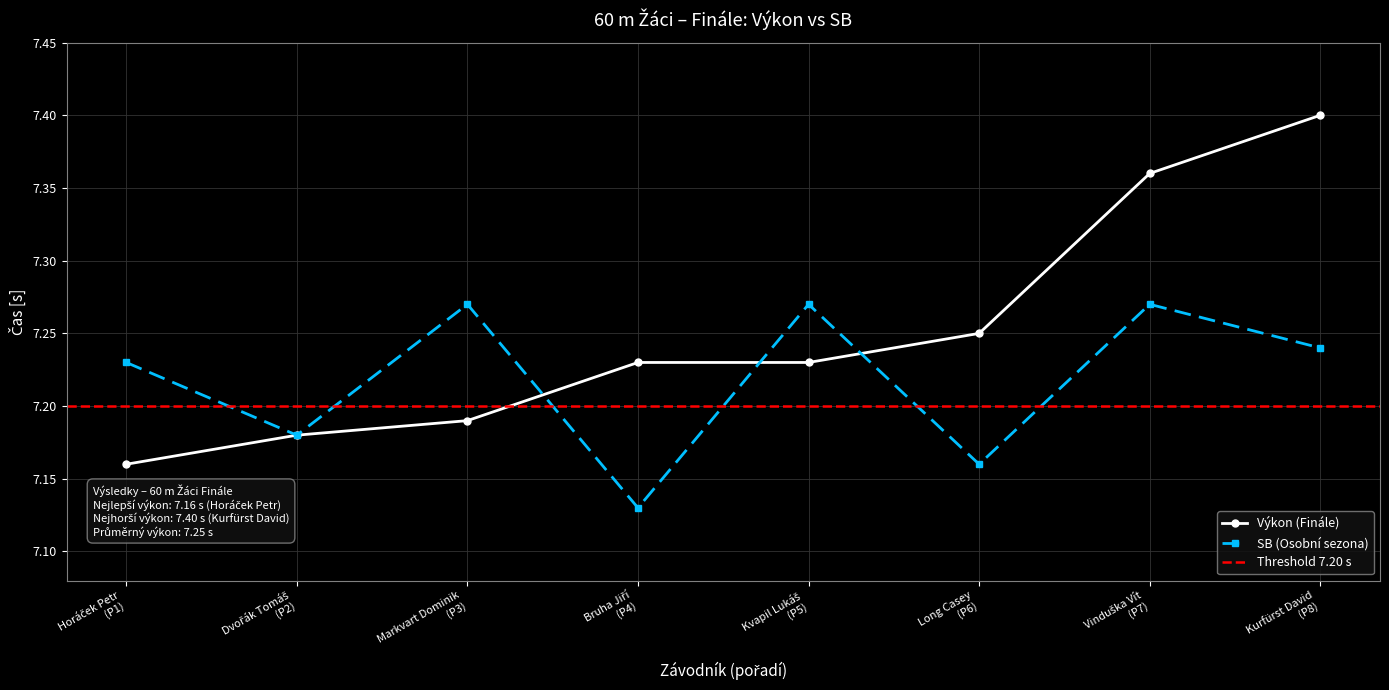

True or false: Výkon (Finále) has more than 2 interior local peaks.

False